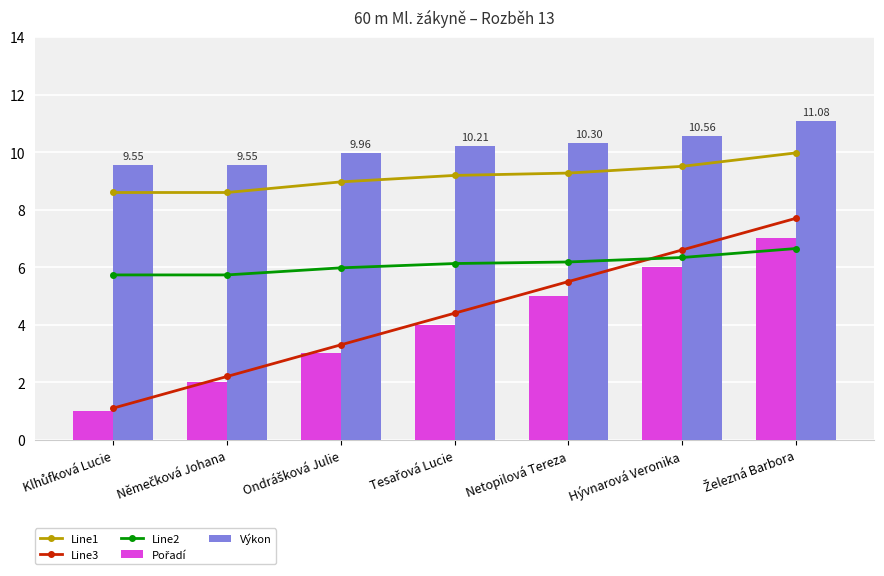

What is the maximum value shown in the chart?

11.1